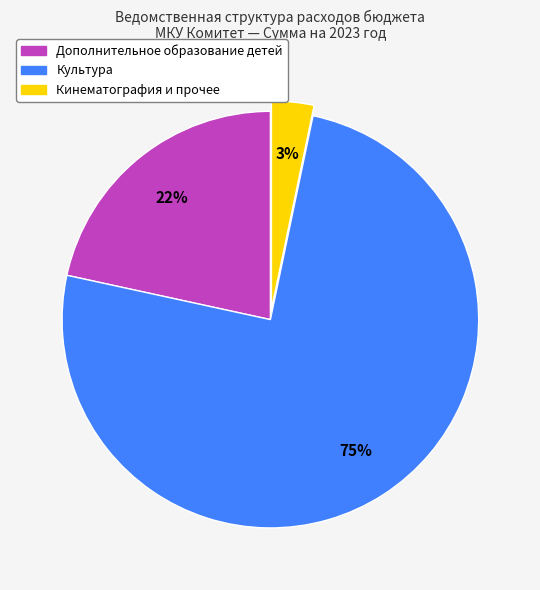

Is there a majority slice in this chart?

Yes